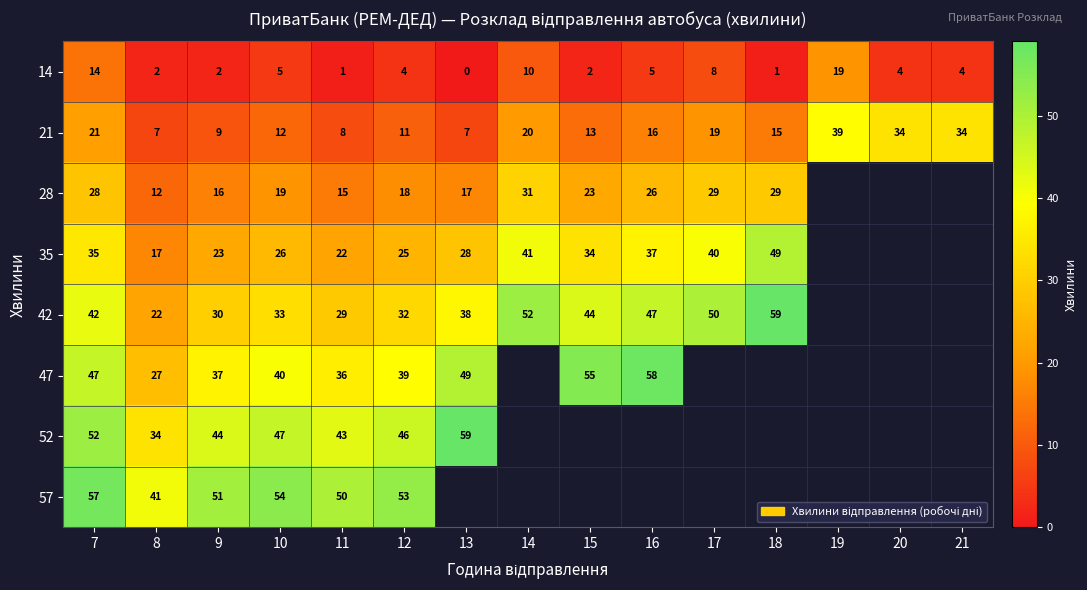

True or false: 21 has a value of 30.9 at 7.

False